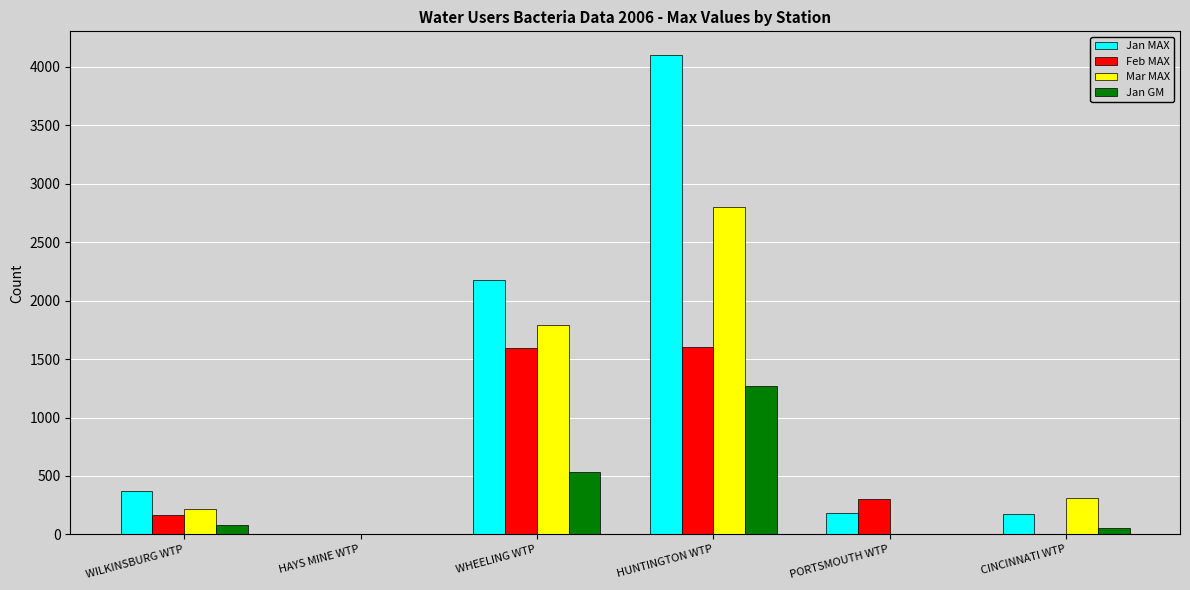

True or false: Mar MAX has a value of 0.0 at HAYS MINE WTP.

True